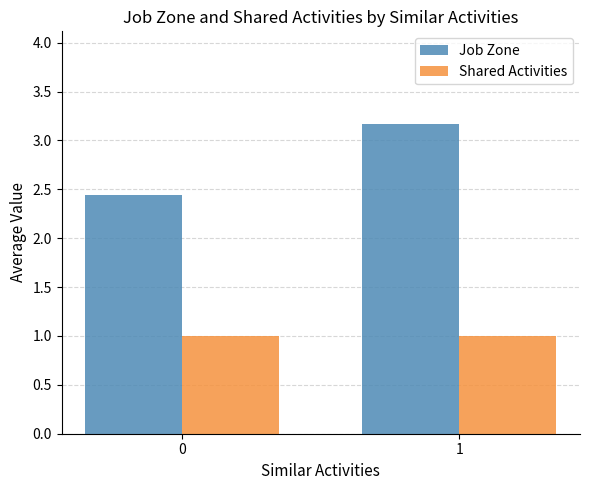

Which series changed the most between 0 and 1?

Job Zone